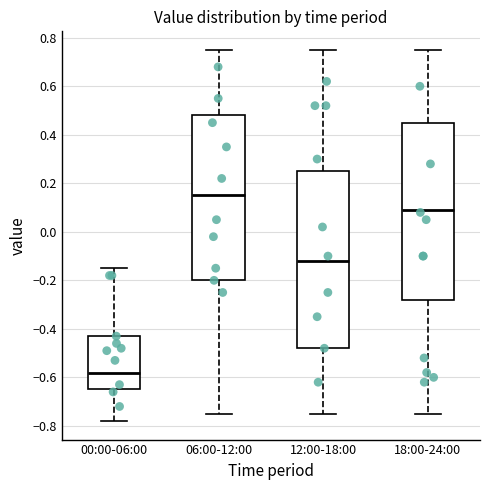

Reading left to right, transcribe this box plot: for each box, give where its median line is, the range the box spans, and where its two whiskers end, as read against the y-axis. The values are not printed on the chart, so give them approximately, as read against the axis.

00:00-06:00: median -0.58, box -0.64 to -0.42, whiskers -0.78 to -0.14
06:00-12:00: median 0.16, box -0.20 to 0.48, whiskers -0.74 to 0.76
12:00-18:00: median -0.12, box -0.48 to 0.26, whiskers -0.74 to 0.76
18:00-24:00: median 0.10, box -0.28 to 0.46, whiskers -0.74 to 0.76